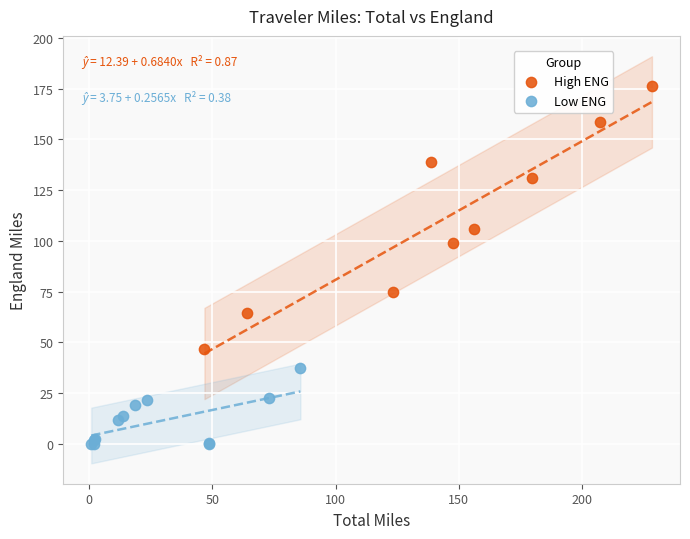

Which series has the largest Y range (max minus min)?

High ENG